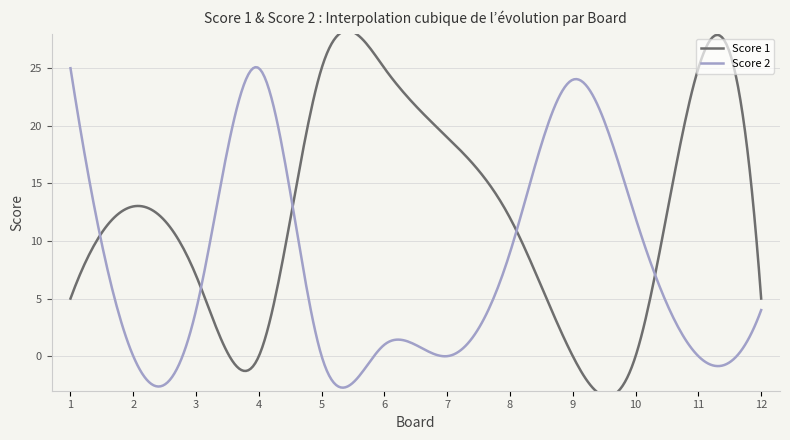

Between which two adjacent categories do Score 2 and Score 1 first intersect?

1 and 2